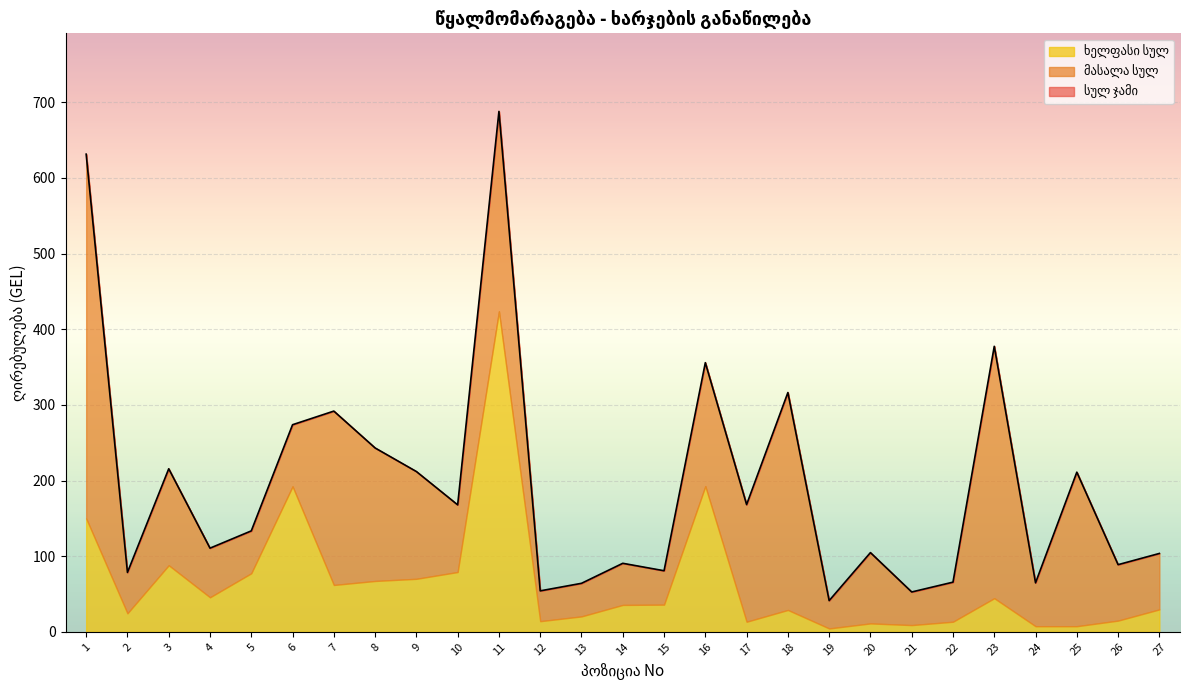

The სულ ჯამი series shows 63.2 at 19. True or false?

False